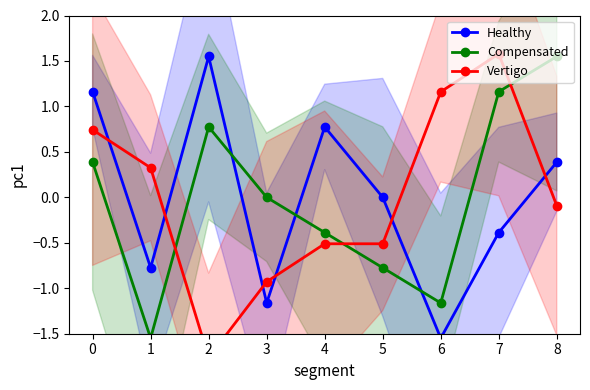

Reading left to right, list all the values displayed in this chart.

Healthy: 1.2	-0.8	1.5	-1.2	0.8	0.0	-1.5	-0.4	0.4
Compensated: 0.4	-1.5	0.8	0.0	-0.4	-0.8	-1.2	1.2	1.5
Vertigo: 0.7	0.3	-1.8	-0.9	-0.5	-0.5	1.2	1.6	-0.1